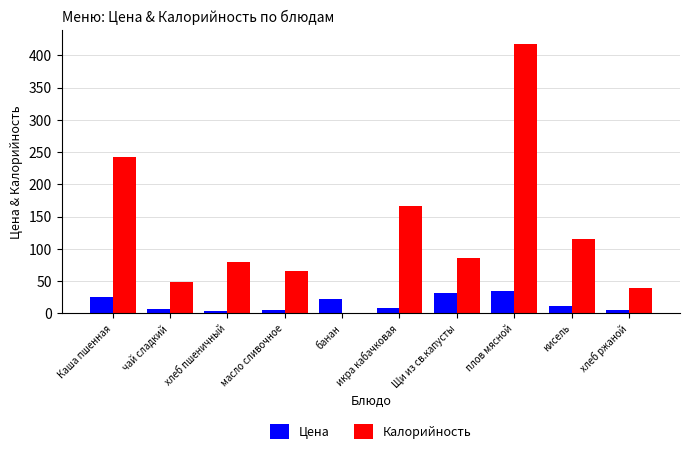

Which series changed the most between Каша пшенная and икра кабачковая?

Калорийность